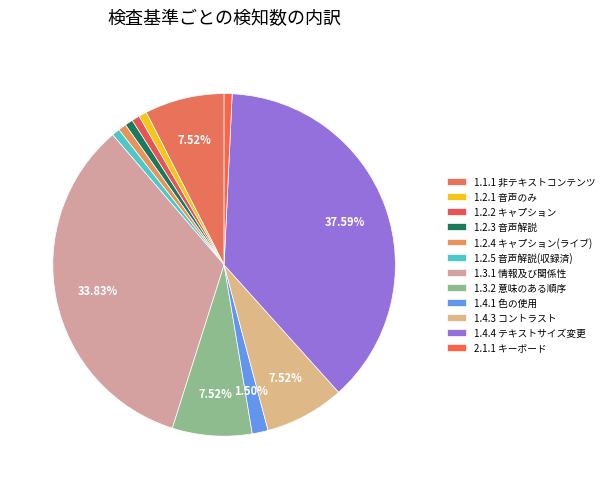

Count the number of slices in the pie.

12